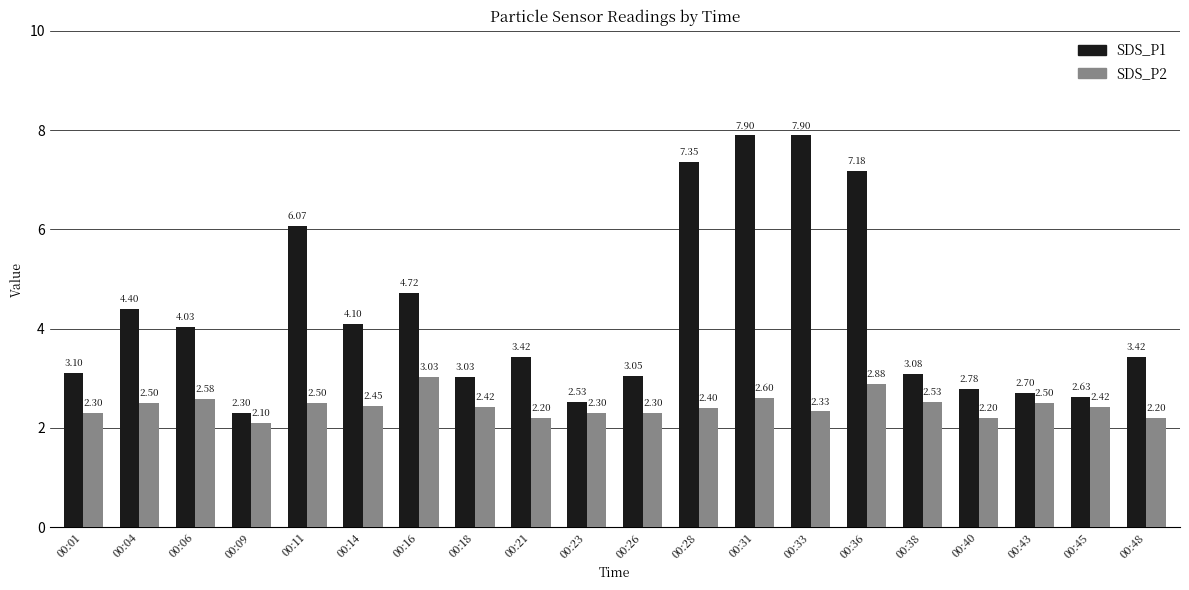

How many bars are there in total?

40